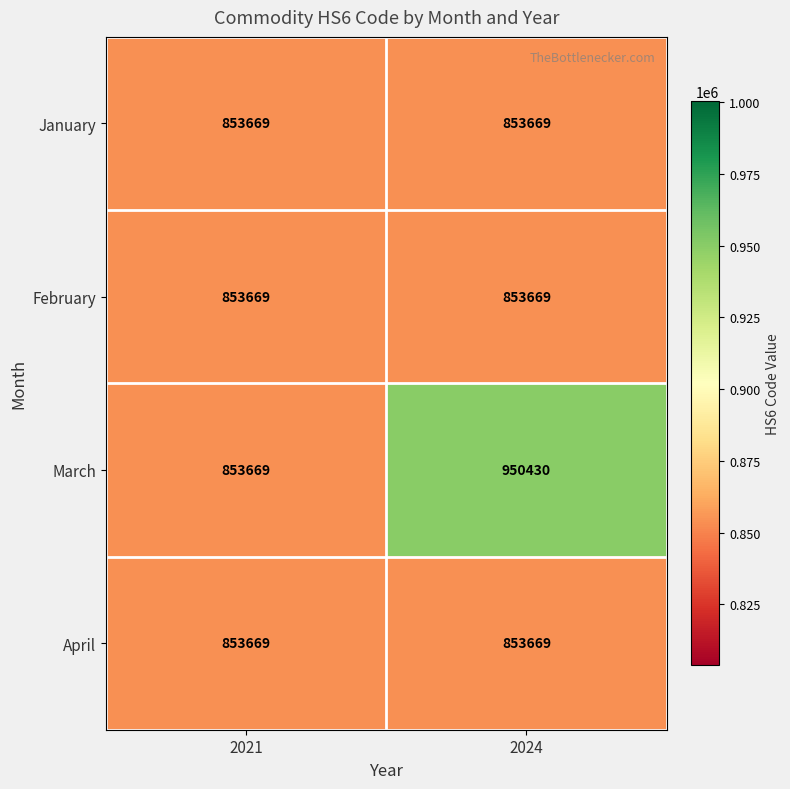

What is the maximum value shown in the chart?

950430